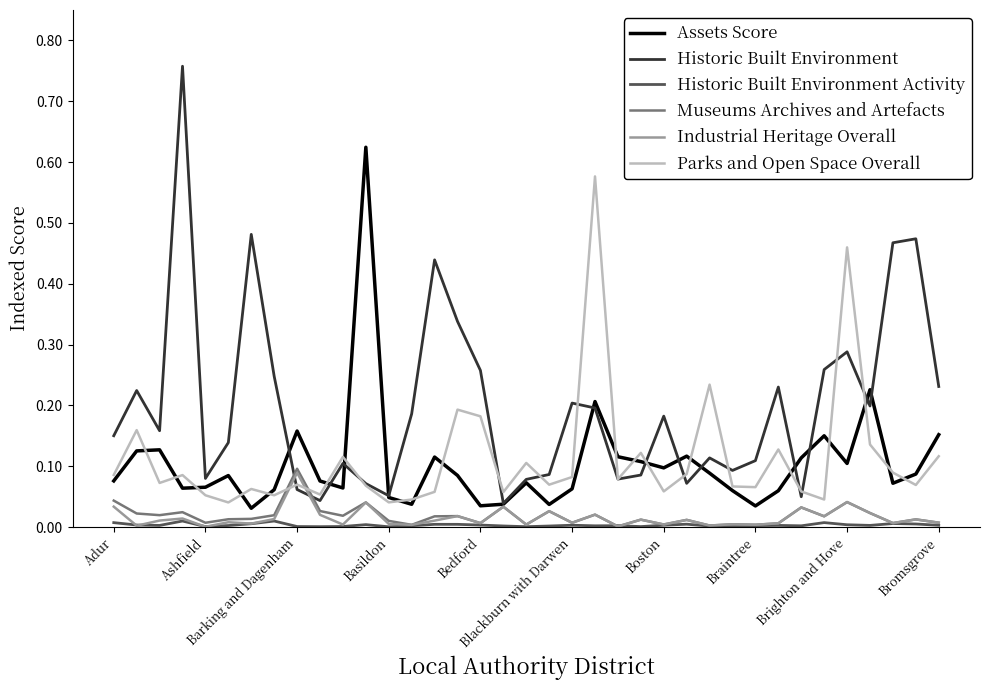

After their last crossing, which series has the higher values: Industrial Heritage Overall or Parks and Open Space Overall?

Parks and Open Space Overall